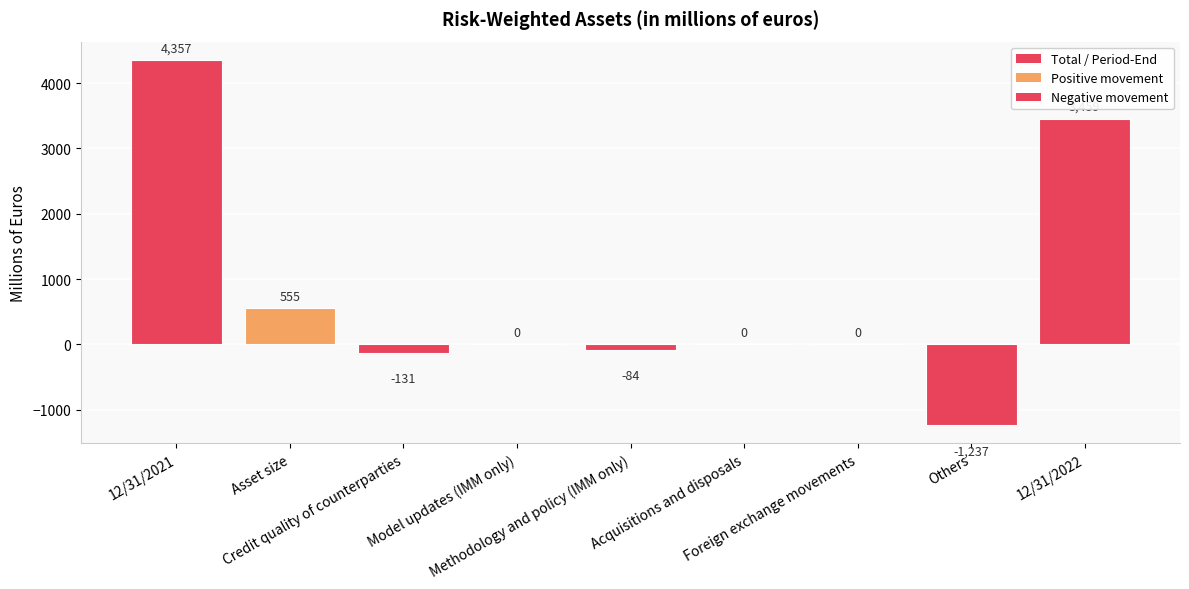

At which category does the chart reach its peak across all series?

12/31/2021